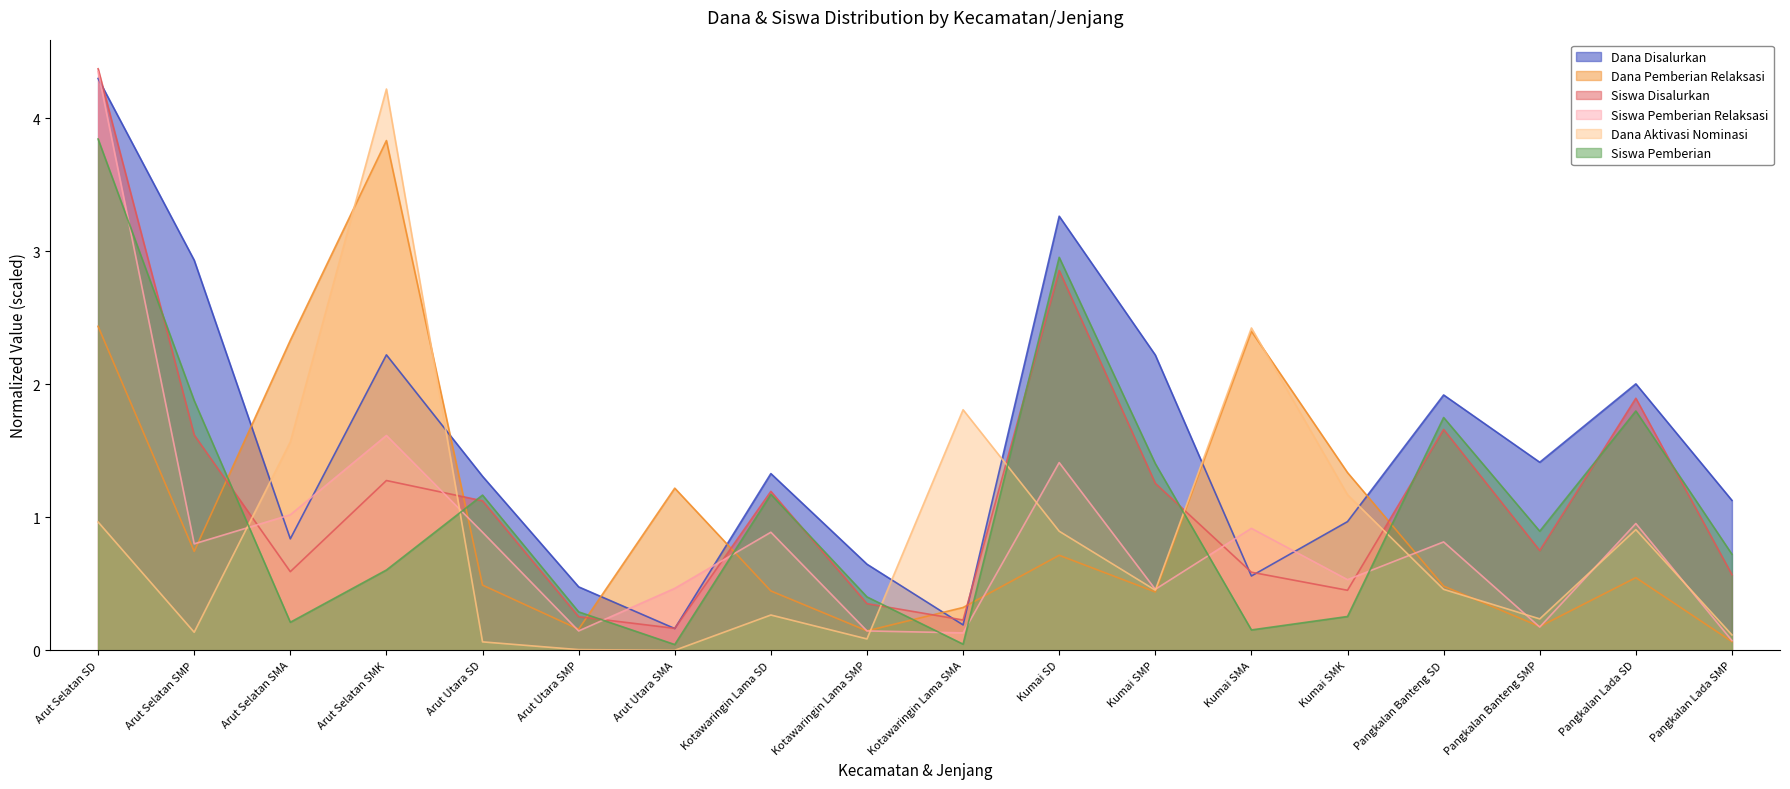

At Pangkalan Lada SMP, list the series in order from smallest to largest.

Dana Pemberian Relaksasi, Siswa Pemberian Relaksasi, Dana Aktivasi Nominasi, Siswa Disalurkan, Siswa Pemberian, Dana Disalurkan